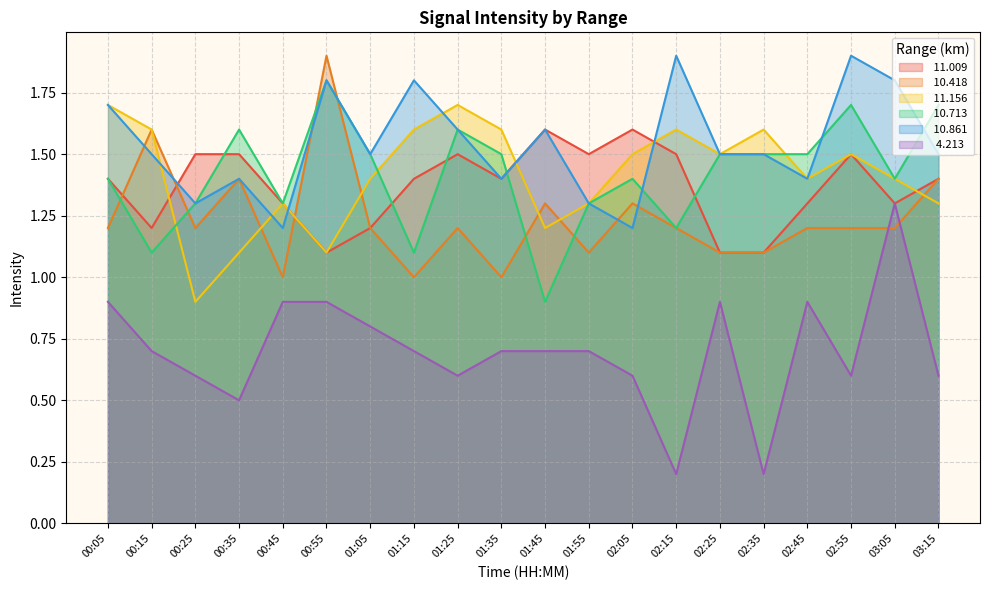

What is the approximate value of  10.861 at 01:35?

1.4